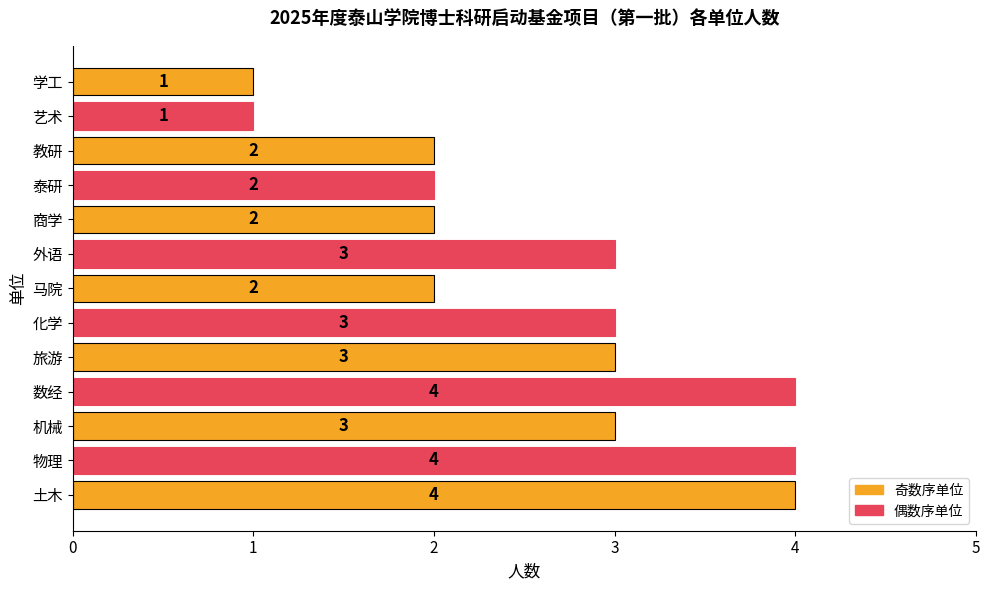

What is the ratio of the value at 化学 to the value at 物理?

0.8